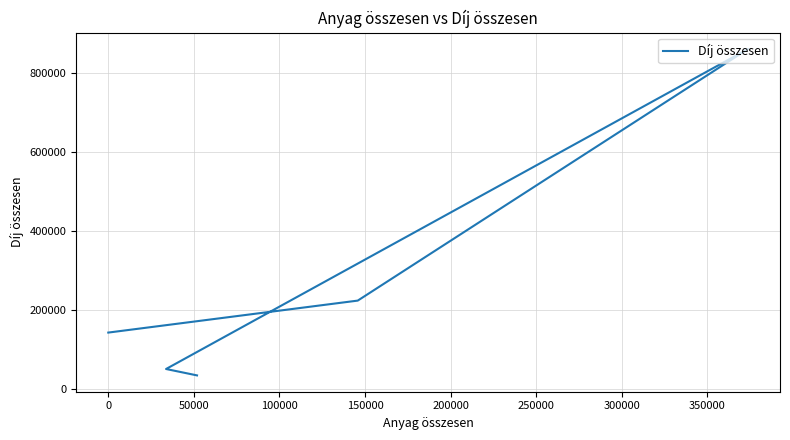

What is the value of the 2nd point from the left?

222750